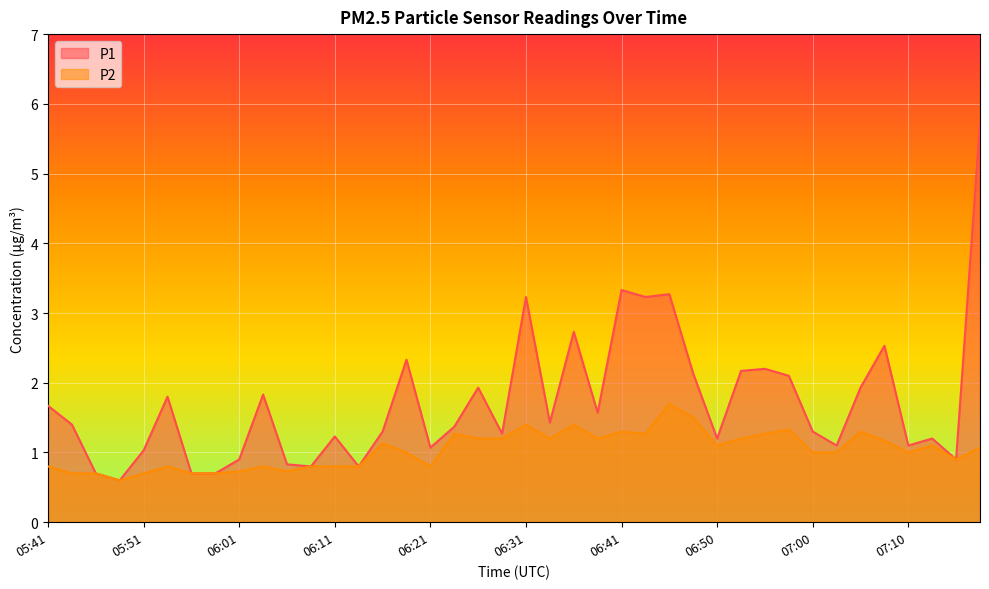

What is the sum of all P2 values?

41.4